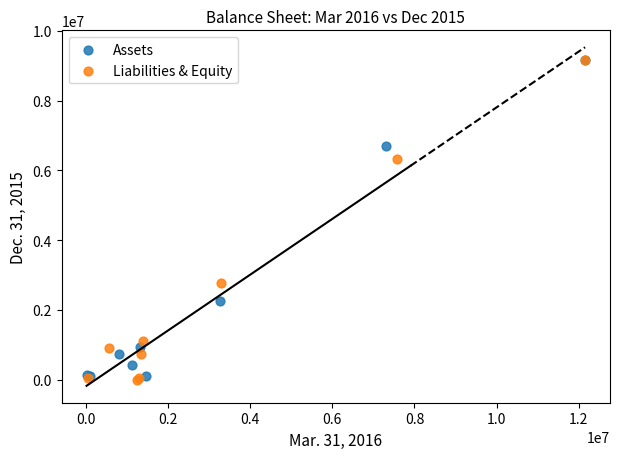

Which series reaches the minimum Y coordinate?

Liabilities & Equity